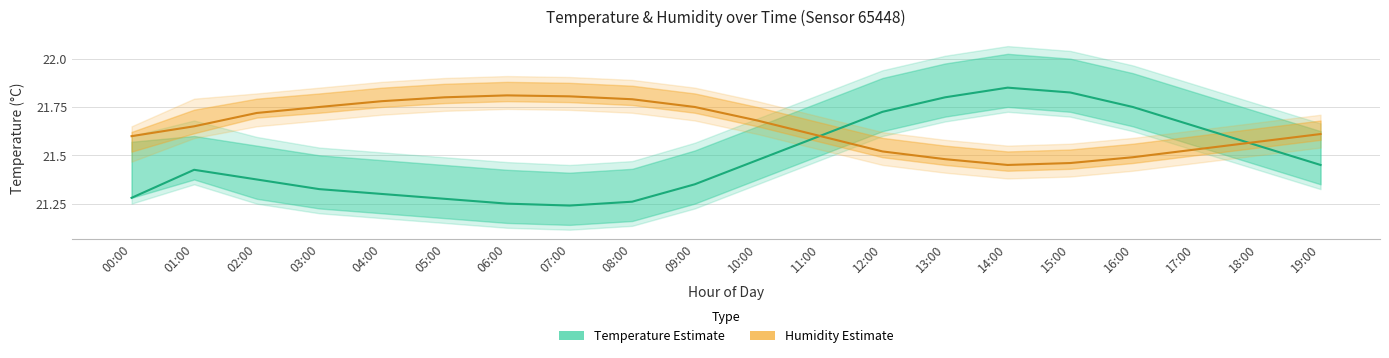

The Temperature Estimate series shows 6.2 at 14:00. True or false?

False